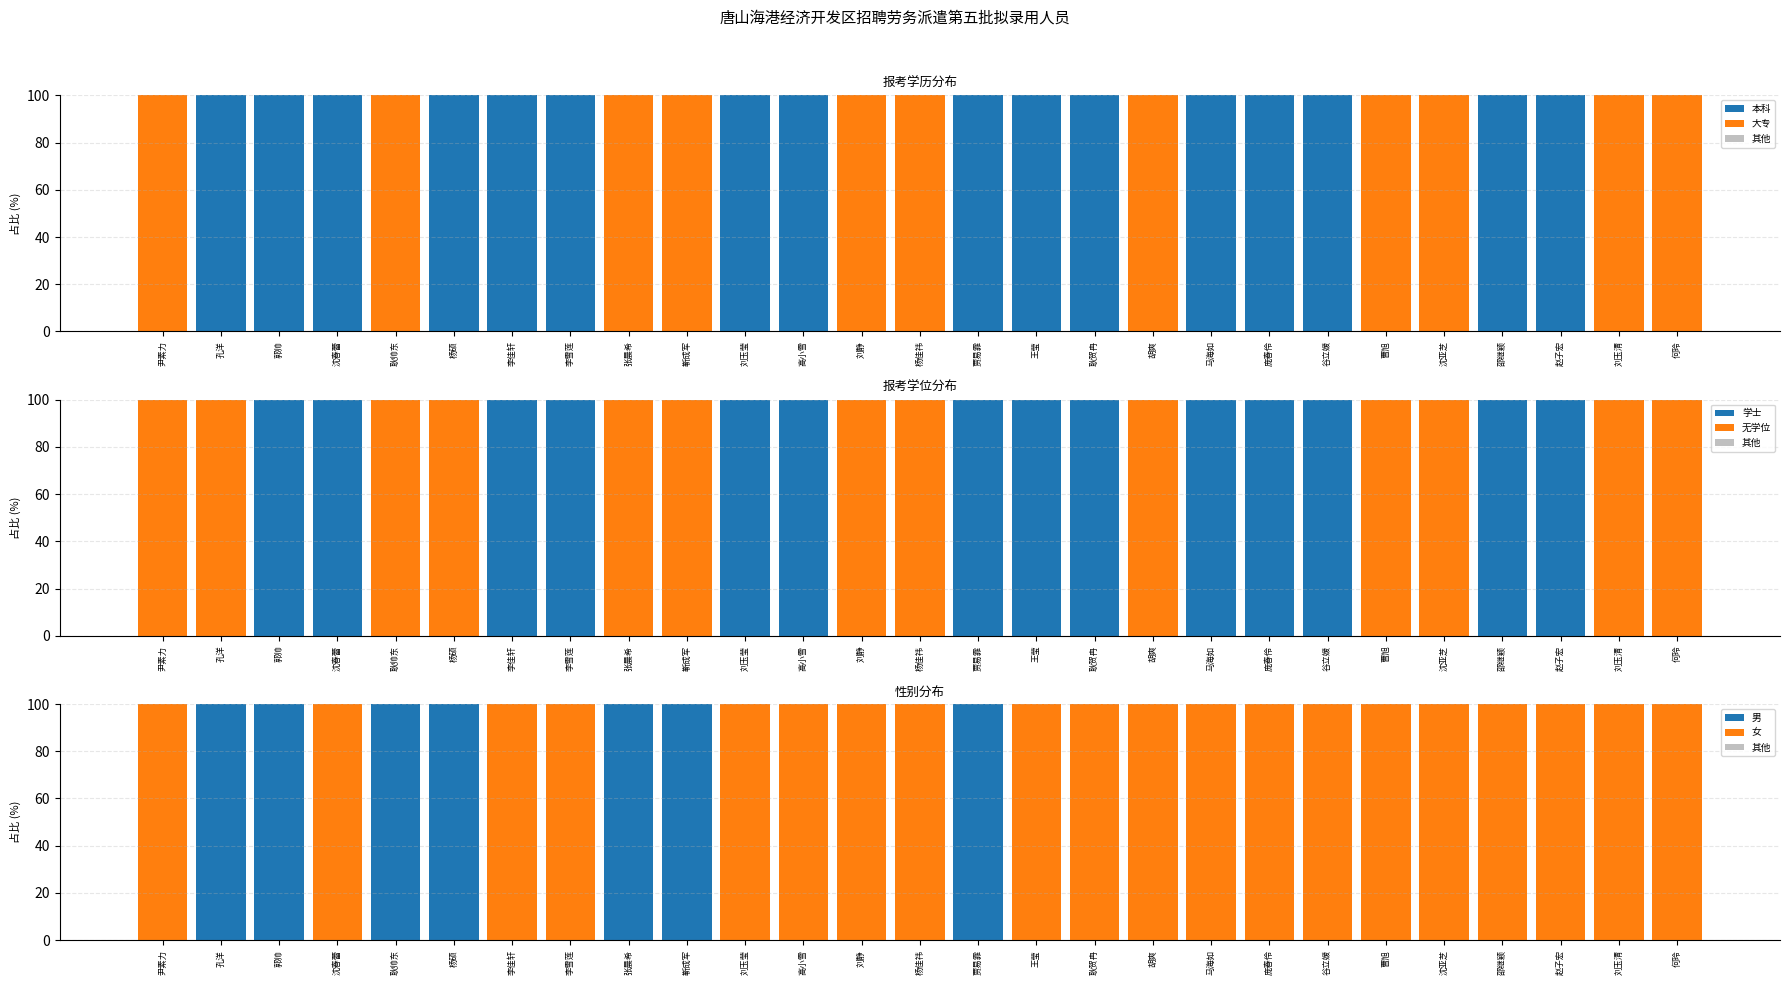

What is the label of the 20th bar from the right?

李雪莲